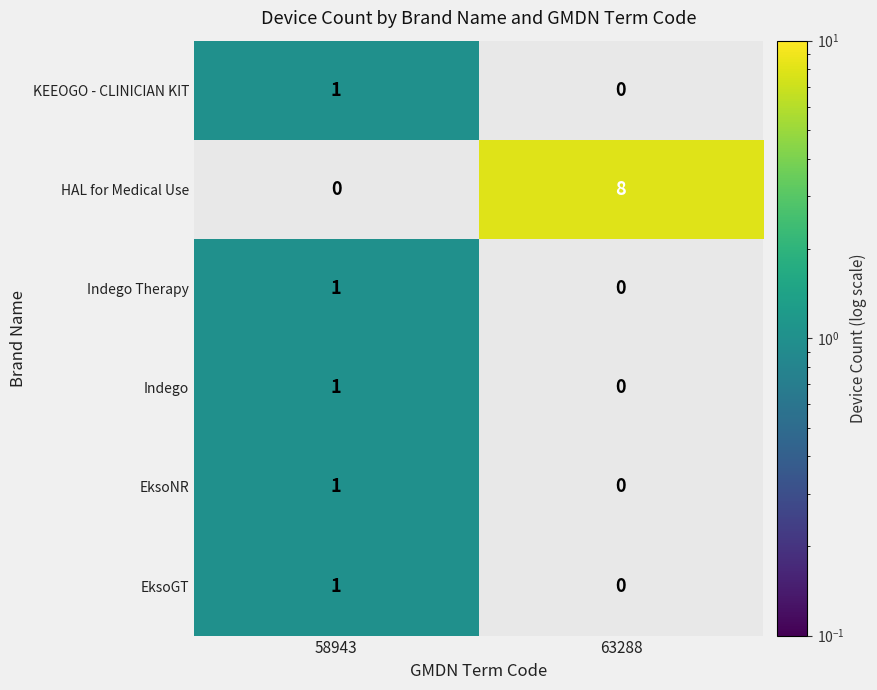

What is the average value of the HAL for Medical Use series?

4